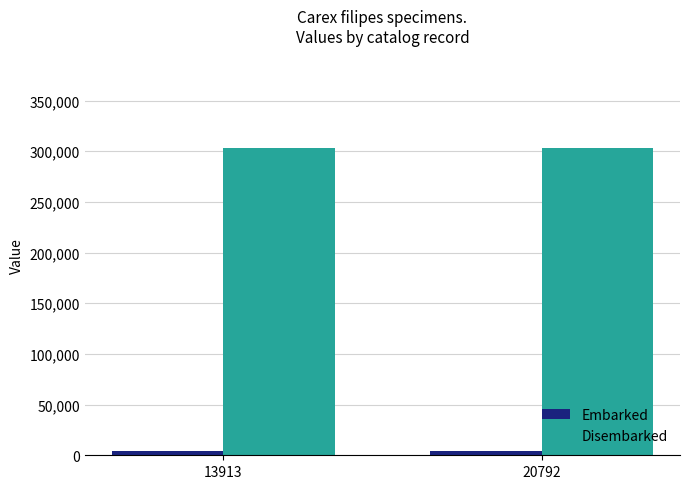

Which series has the largest total across all categories?

Disembarked